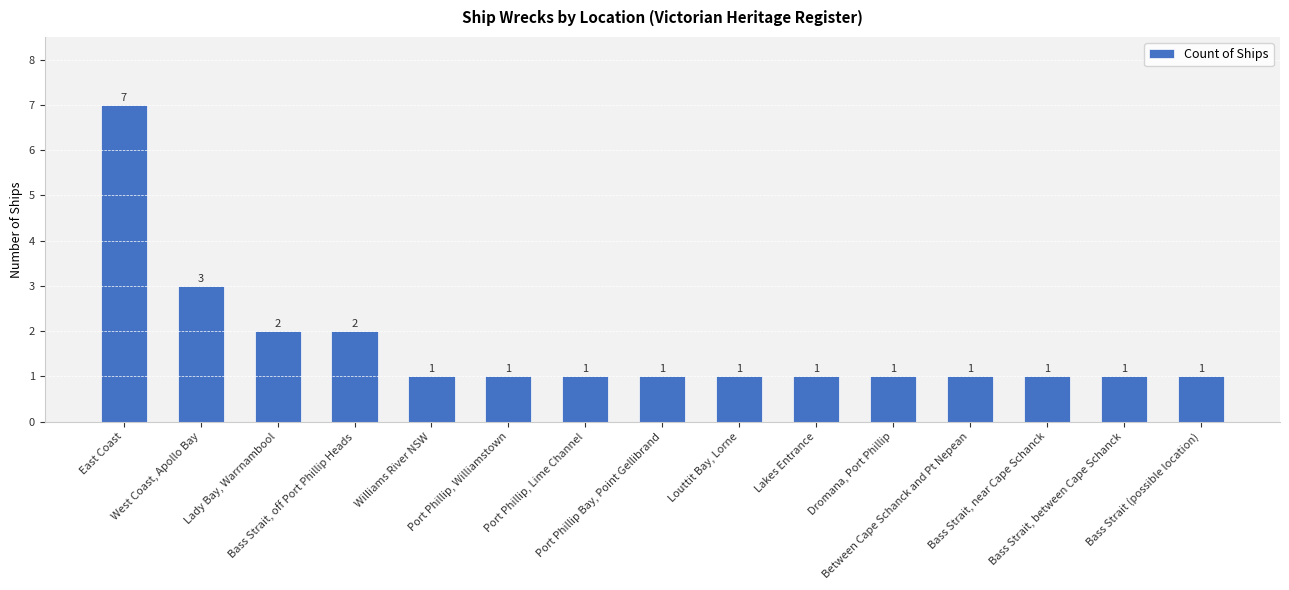

What is the label of the 11th bar from the right?

Williams River NSW